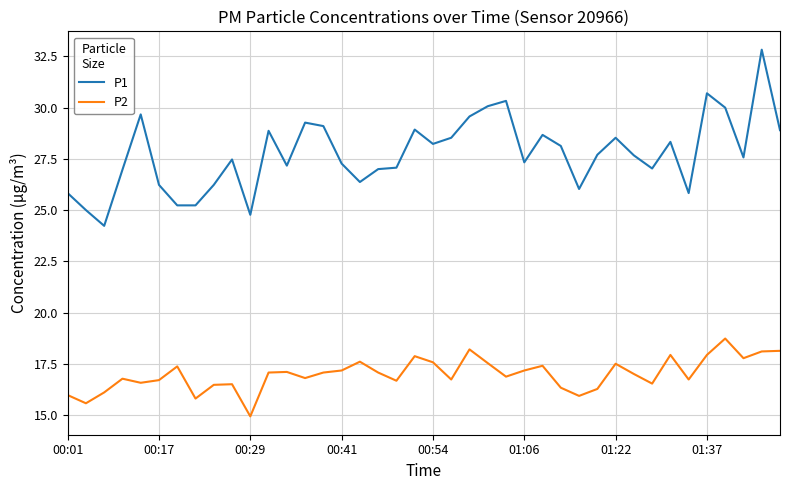

What is the maximum value shown in the chart?

32.8